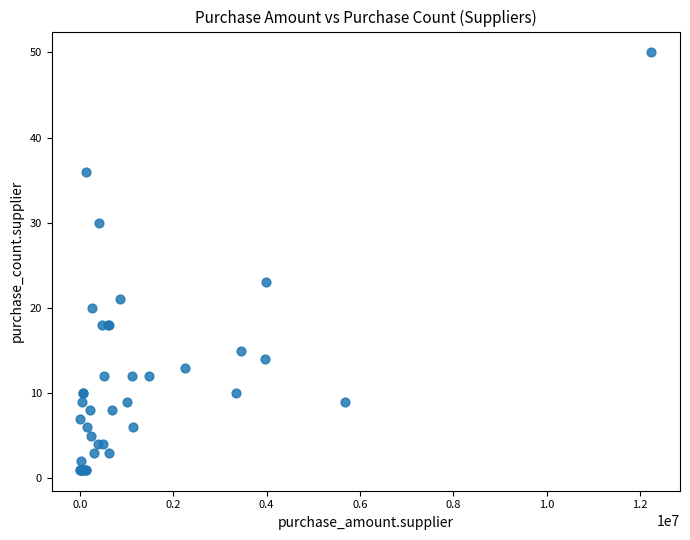

What Y value in the scatter plot is closest to 25?

23